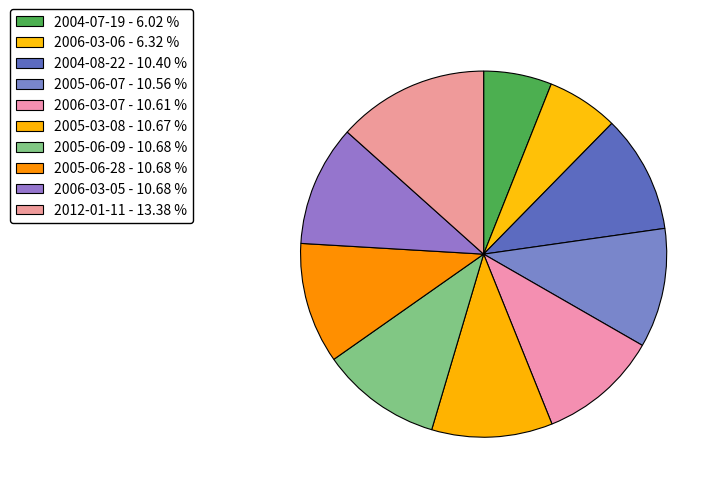

To the nearest percent, what is the combined percentage of 2005-06-07 and 2005-03-08?

21%